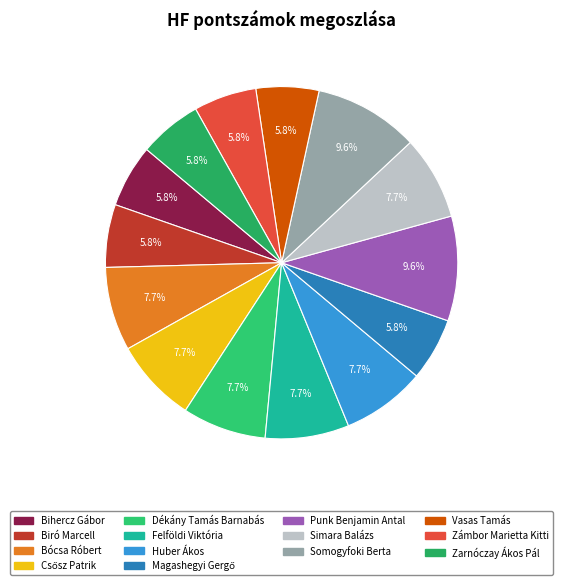

True or false: Bócsa Róbert accounts for 8% of the total.

True